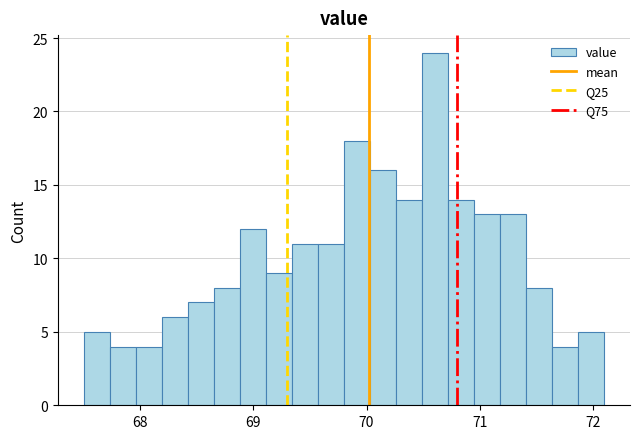

Around what value on the x-axis is the tallest bar? Give the approximate position of its centre, as read against the axis.

70.6